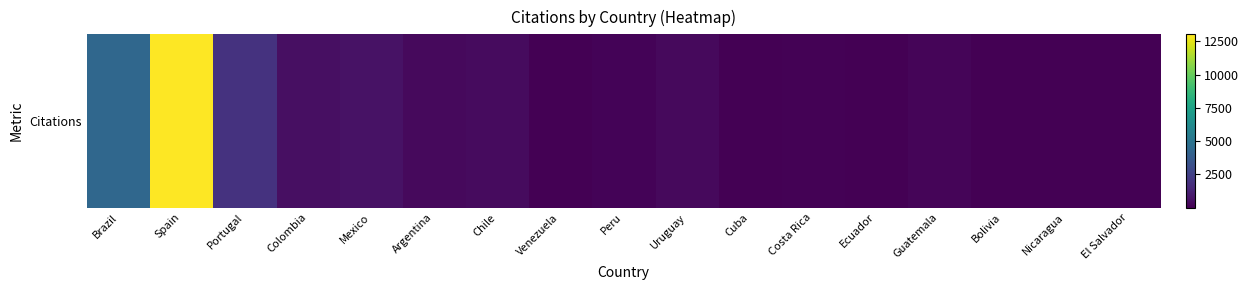

What is the sum of all values?

21905